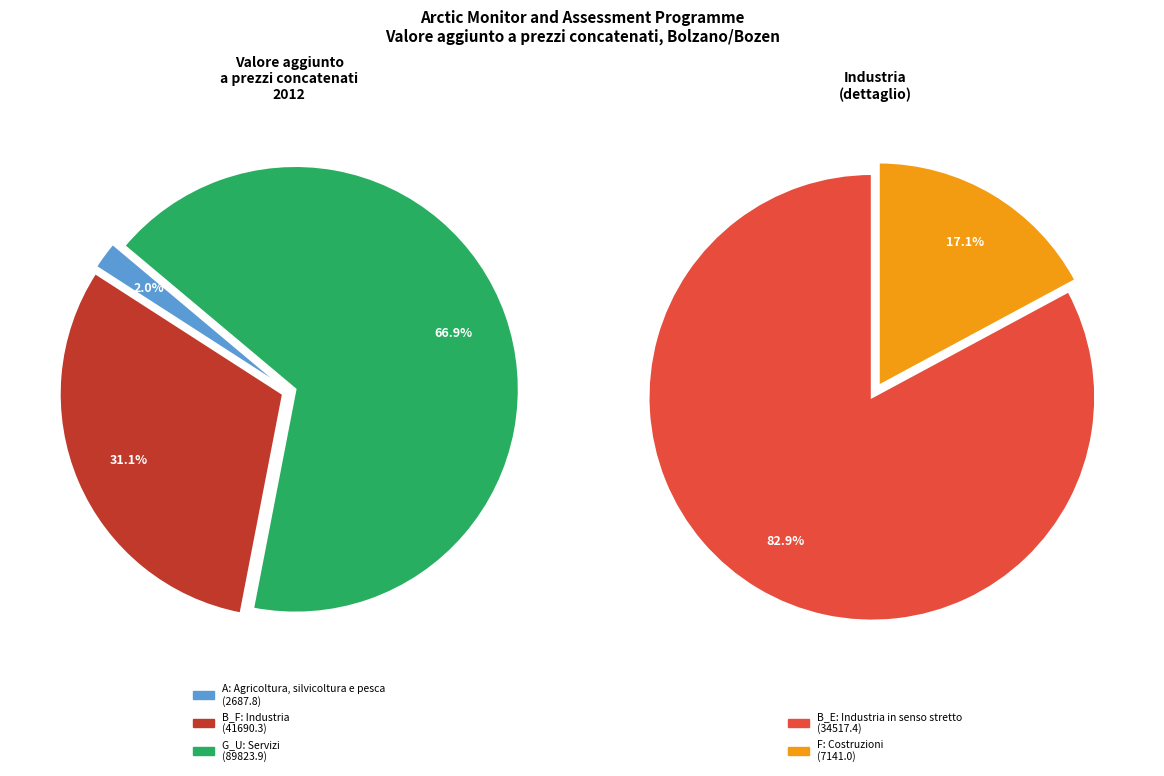

Combined, do G_U: Servizi and A: Agricoltura, silvicoltura e pesca account for over 50%?

Yes